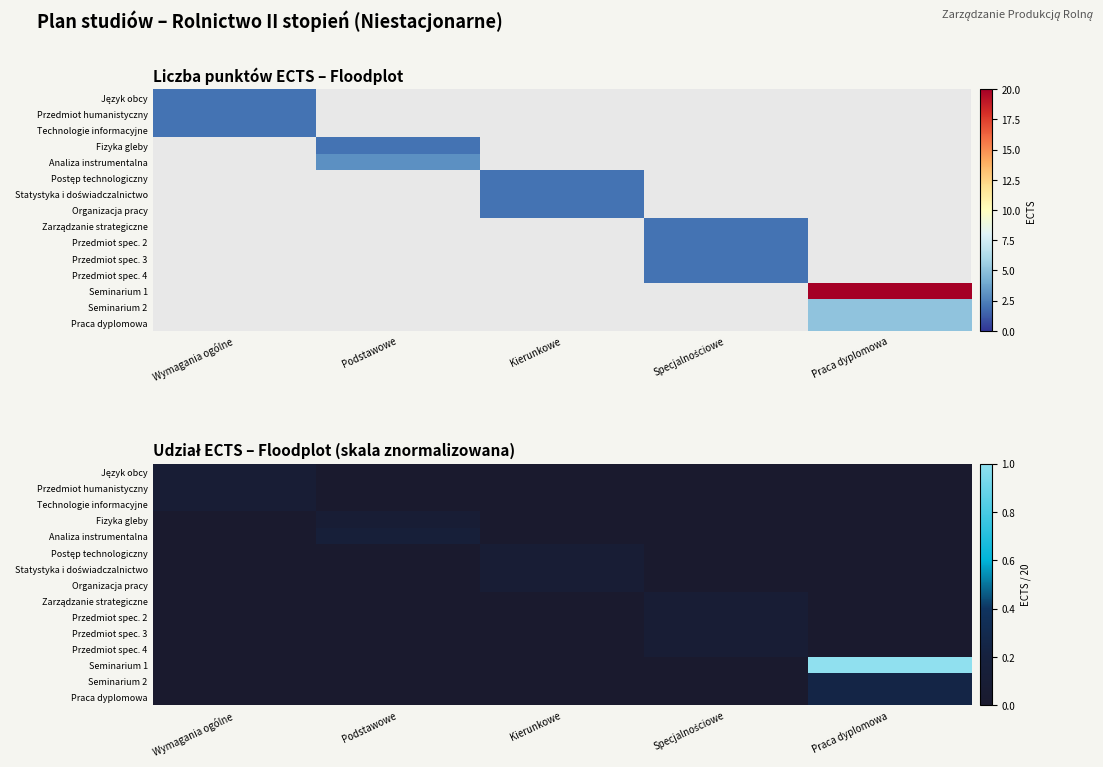

At which category is the sum across all series the highest?

Praca dyplomowa